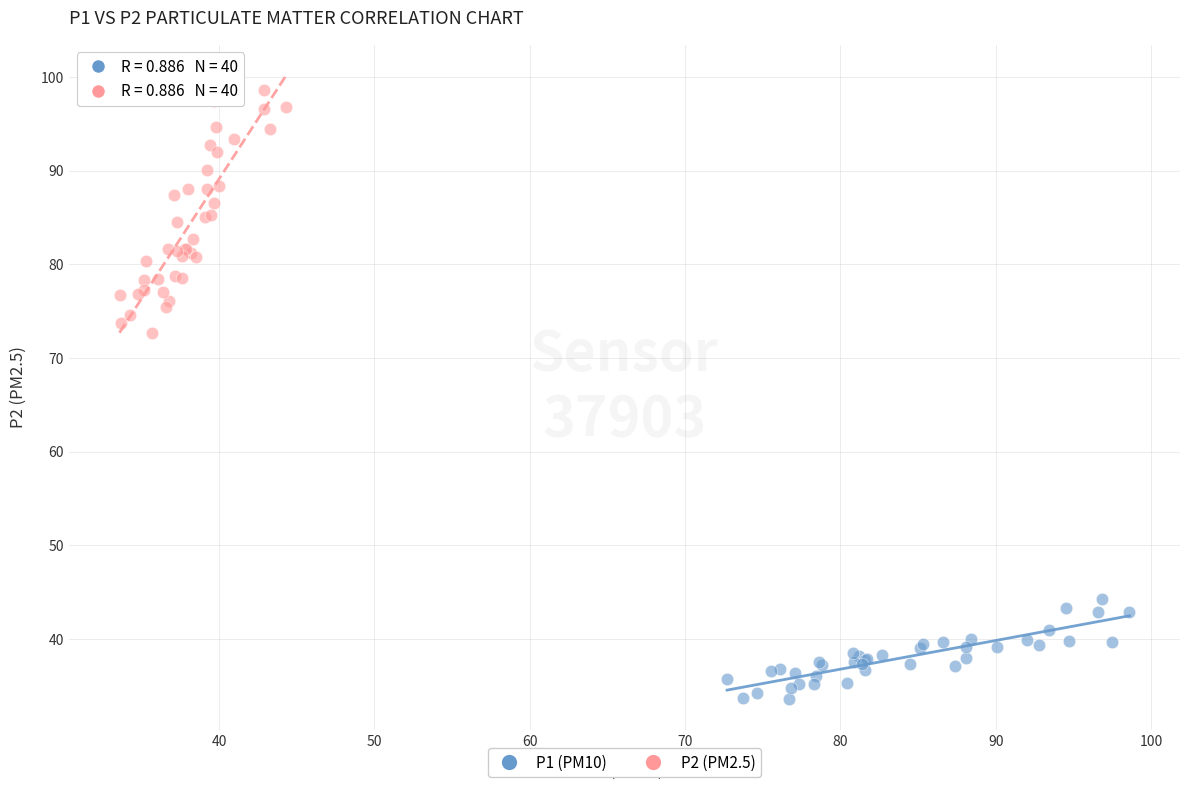

Which series reaches the minimum Y coordinate?

P1 (PM10)